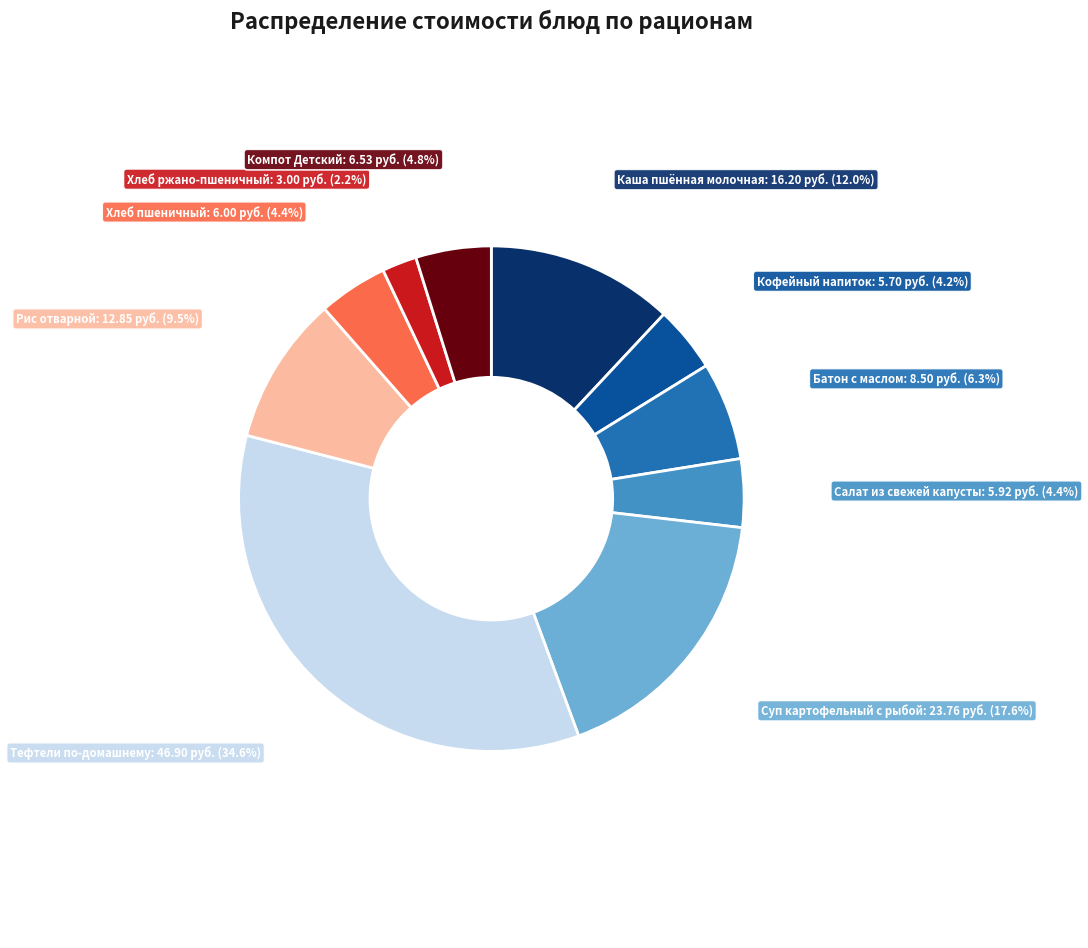

Is there any slice that represents more than half of the pie?

No